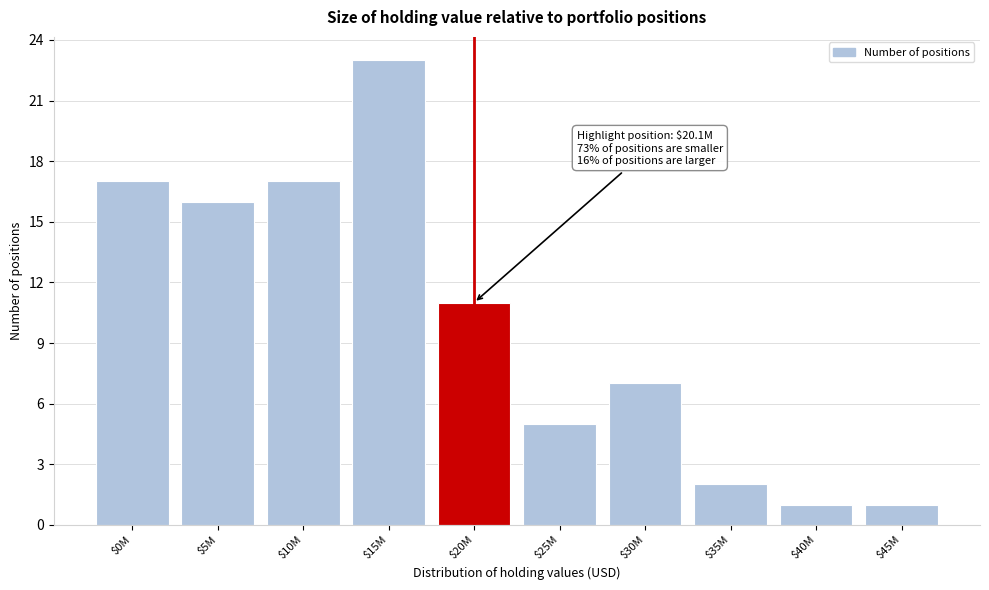

Reading left to right, what are all the values shown in this chart?

17	16	17	23	11	5	7	2	1	1